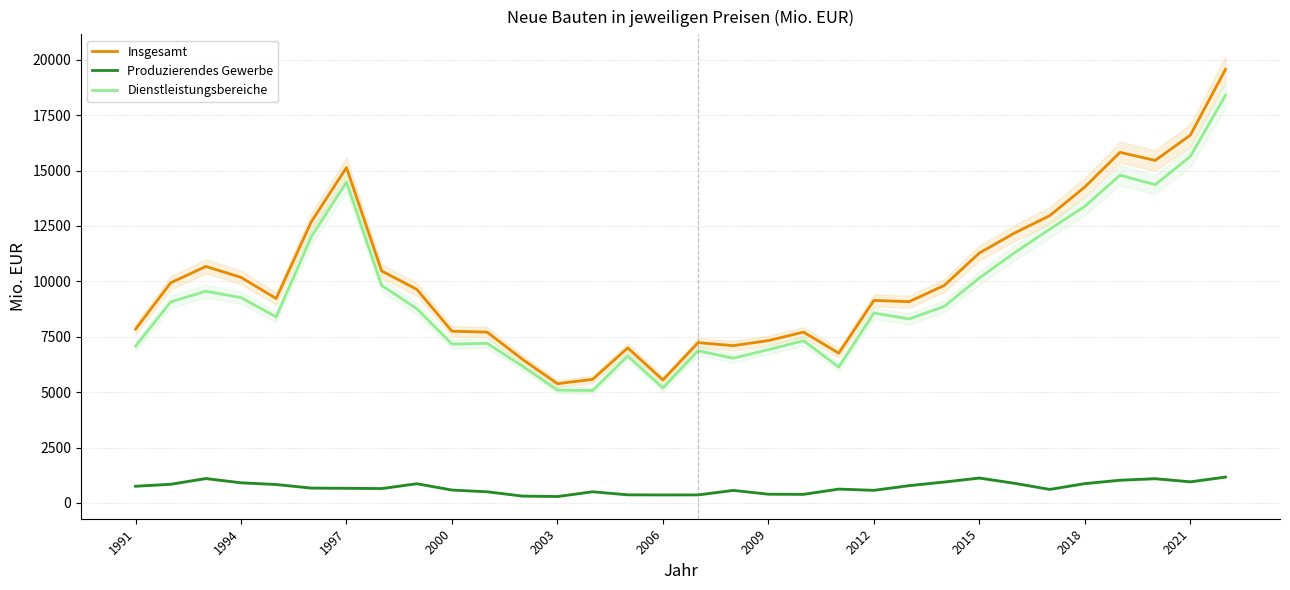

What is the maximum value for Insgesamt?

19566.6